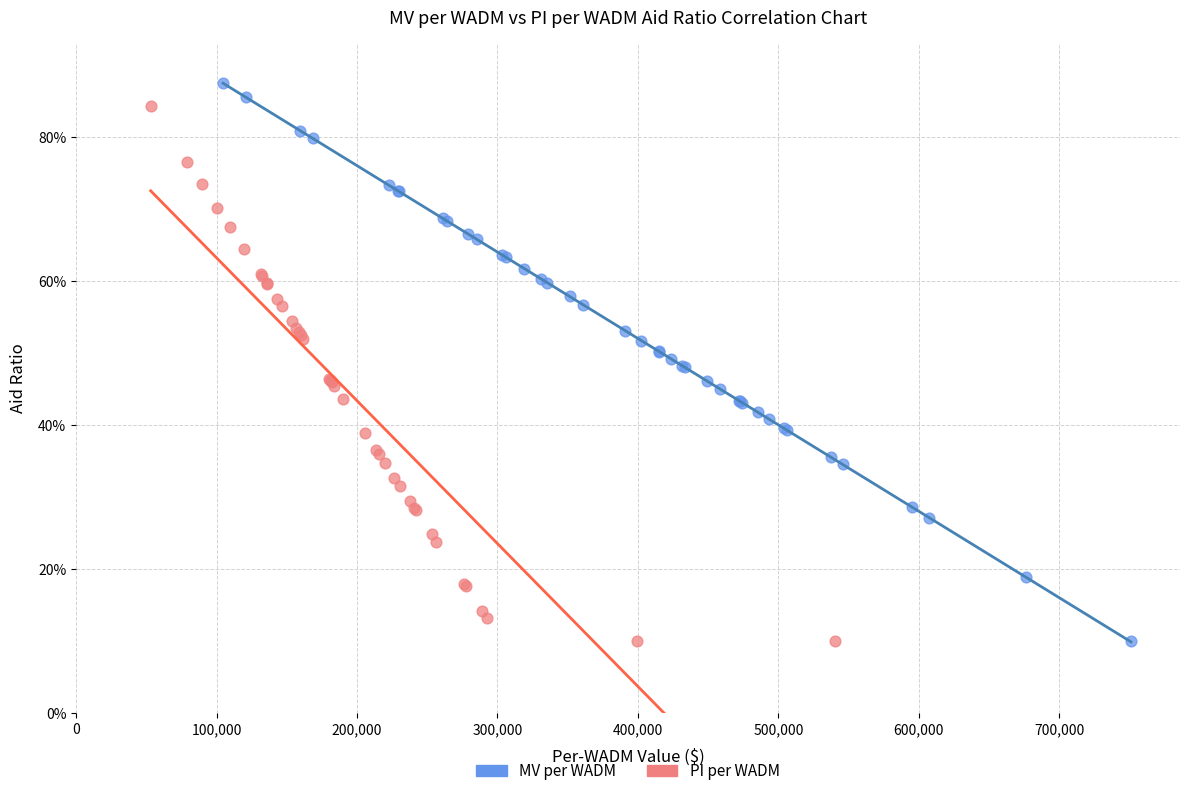

What are all the series names shown in the legend?

MV per WADM, PI per WADM